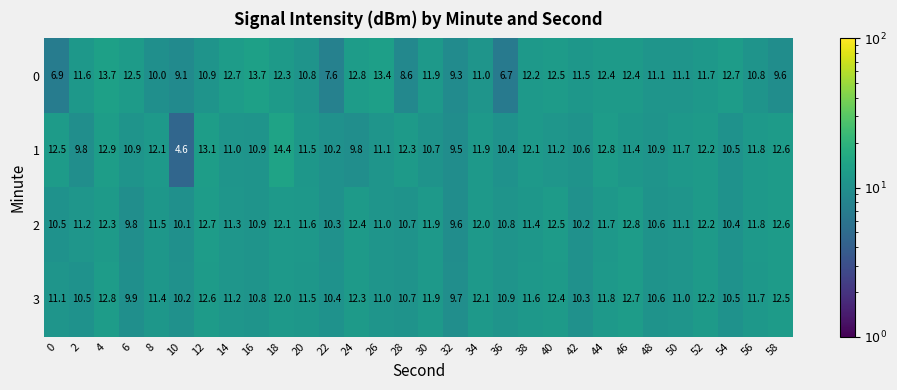

What is the sum of all 2 values?

340.0